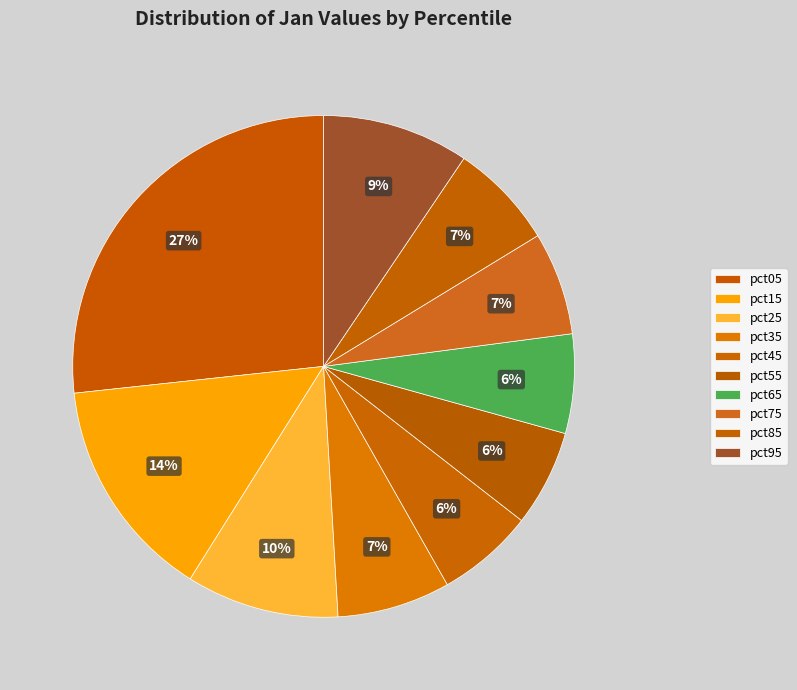

True or false: pct65 accounts for 1% of the total.

False